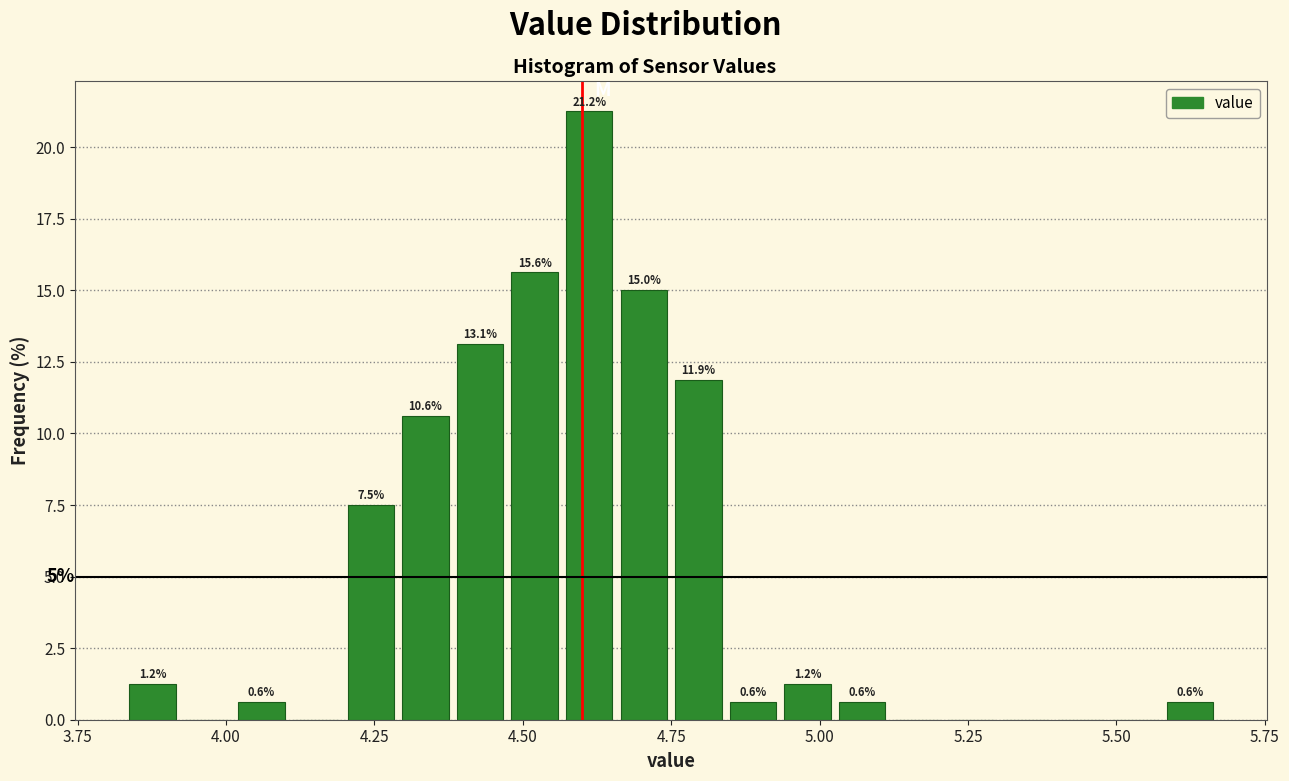

Around what value on the x-axis is the tallest bar? Give the approximate position of its centre, as read against the axis.

4.60